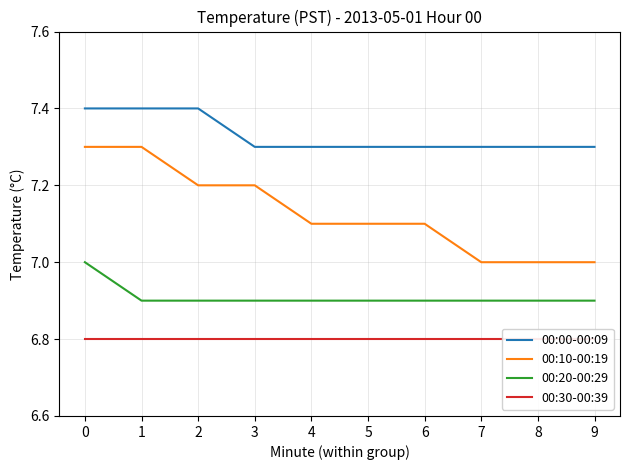

The 00:00-00:09 series shows 1.6 at 6. True or false?

False